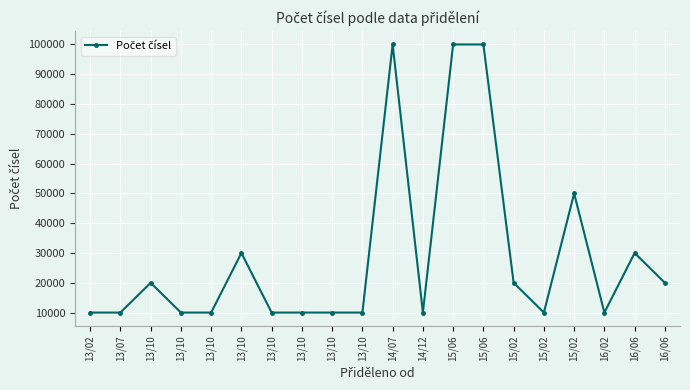

Reading left to right, transcribe all the data shown in this chart.

13/02=10000	13/07=10000	13/10=20000	13/10=10000	13/10=10000	13/10=30000	13/10=10000	13/10=10000	13/10=10000	13/10=10000	14/07=100000	14/12=10000	15/06=100000	15/06=100000	15/02=20000	15/02=10000	15/02=50000	16/02=10000	16/06=30000	16/06=20000